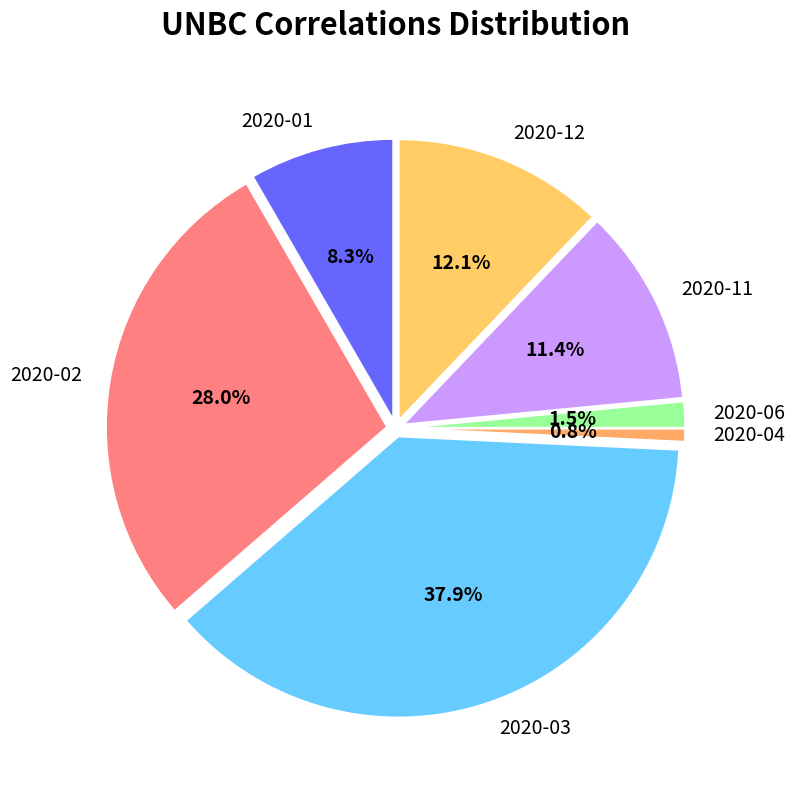

Rank the categories by value from lowest to highest.

2020-04, 2020-06, 2020-01, 2020-11, 2020-12, 2020-02, 2020-03